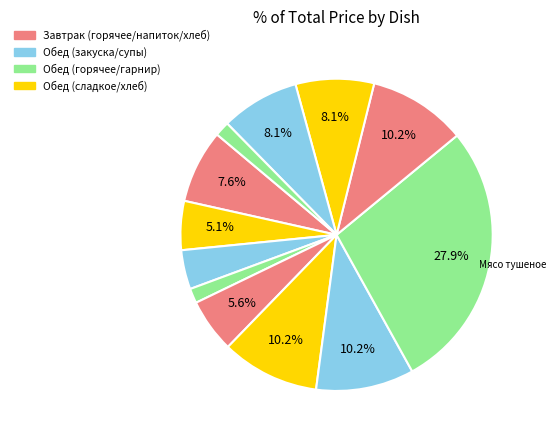

Count the number of slices in the pie.

12